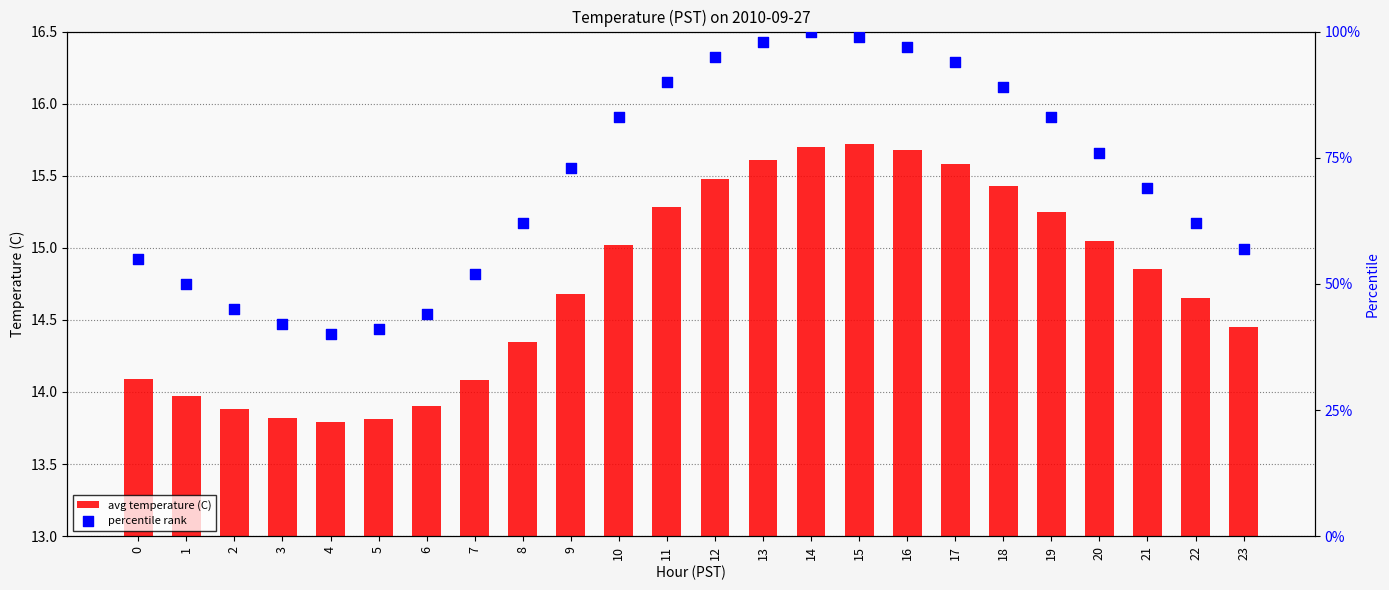

What is the total value across all series at 0?

69.1